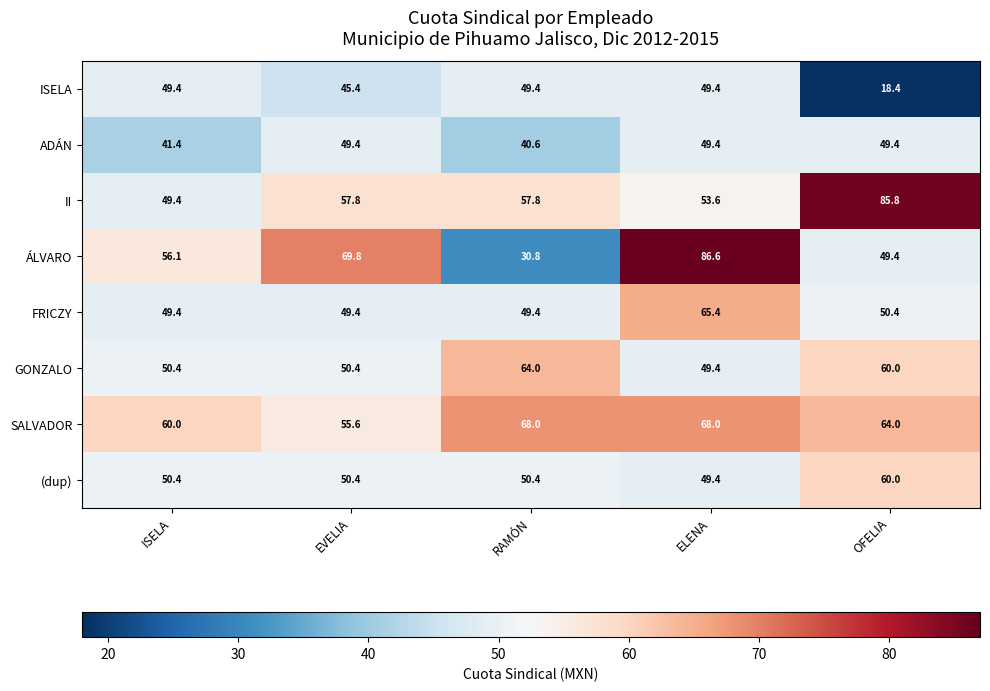

At which label does SALVADOR first exceed 64?

RAMÓN